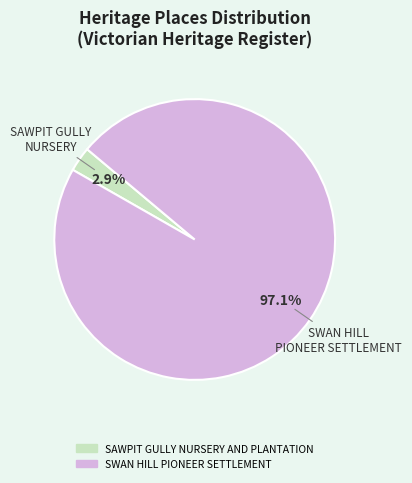

To the nearest percent, what is the difference between the SWAN HILL PIONEER SETTLEMENT and SAWPIT GULLY NURSERY AND PLANTATION slice percentages?

94%